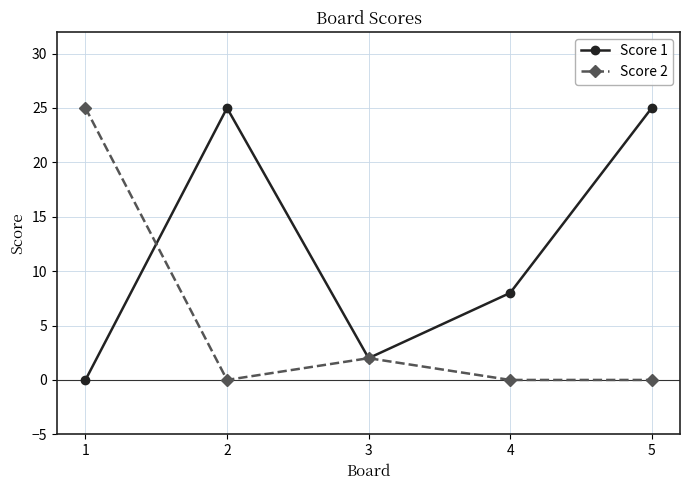

What is the difference between the maximum and minimum values in the Score 2 series?

25